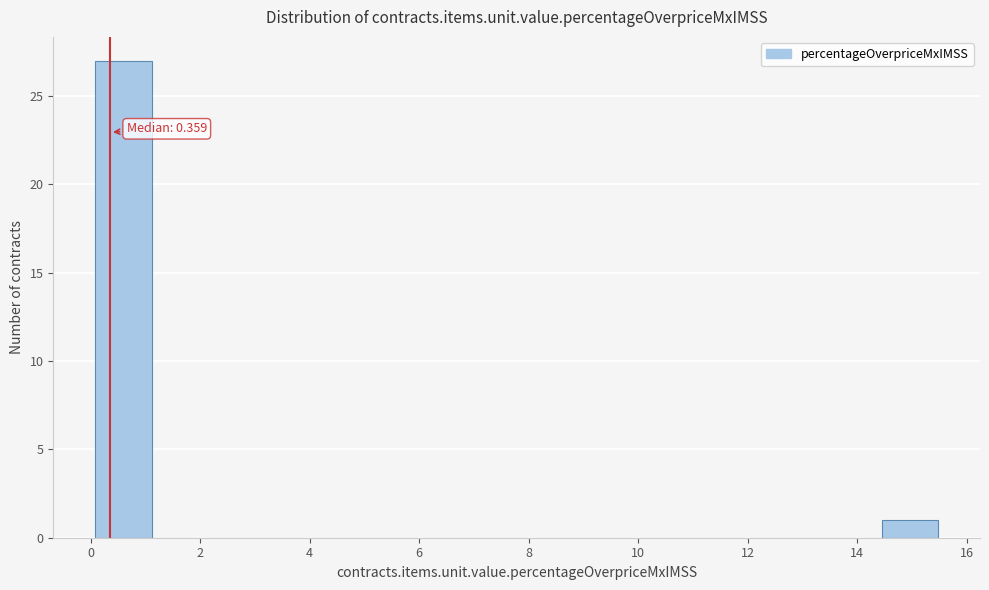

Over which range of the x-axis is the bar tallest?

0.0 to 1.2